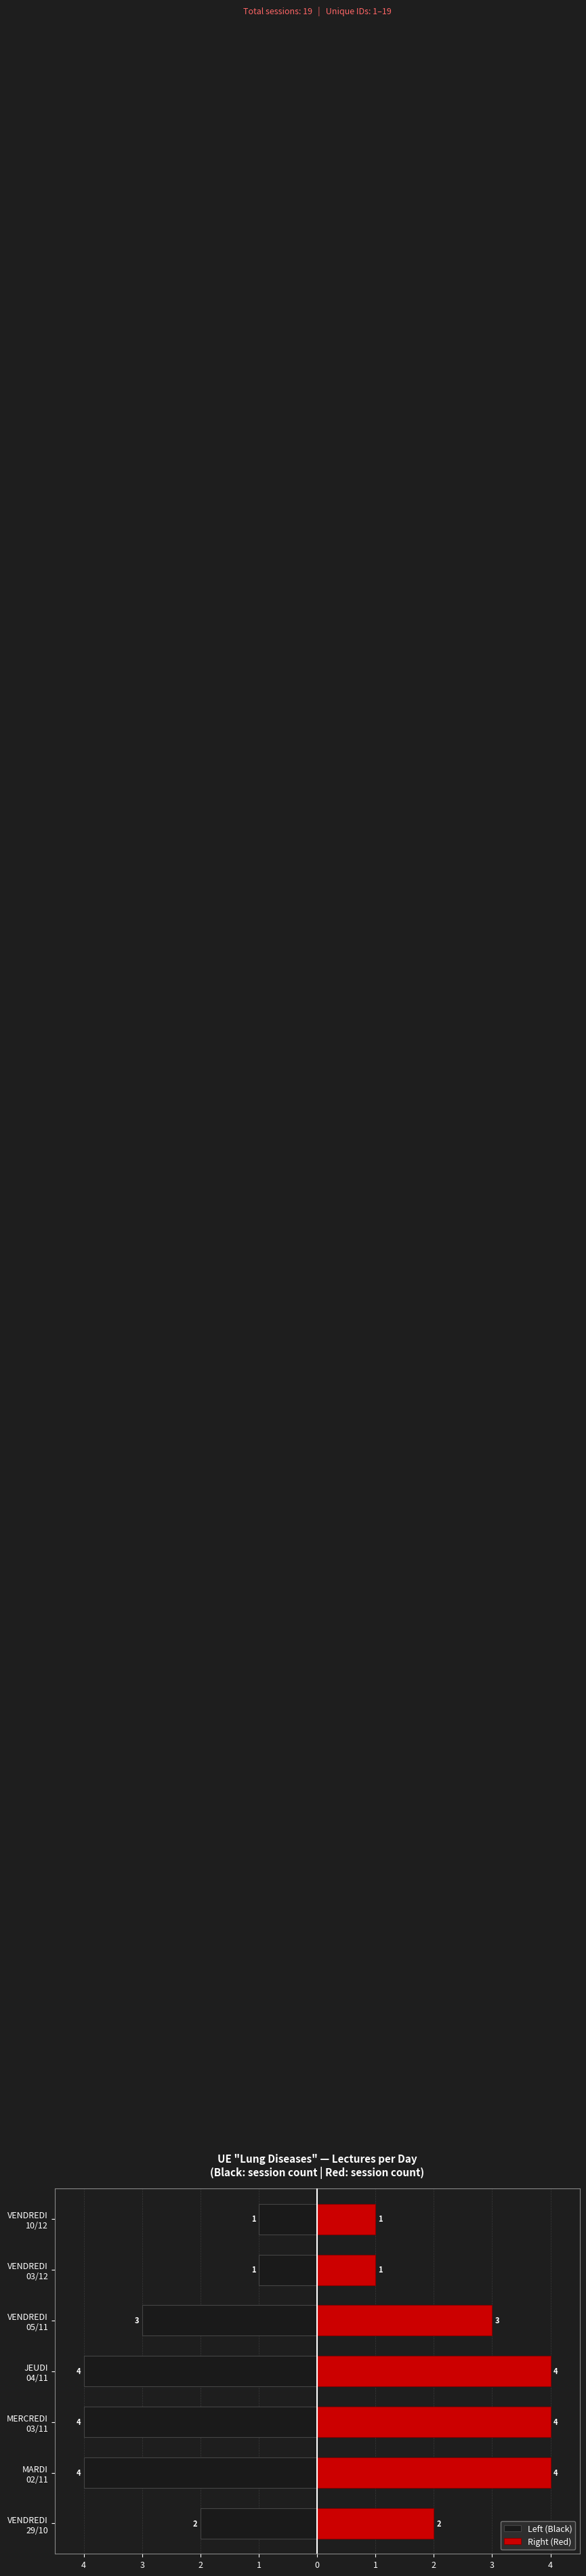

What is the spread (max minus min) of values at MARDI 02/11?

8